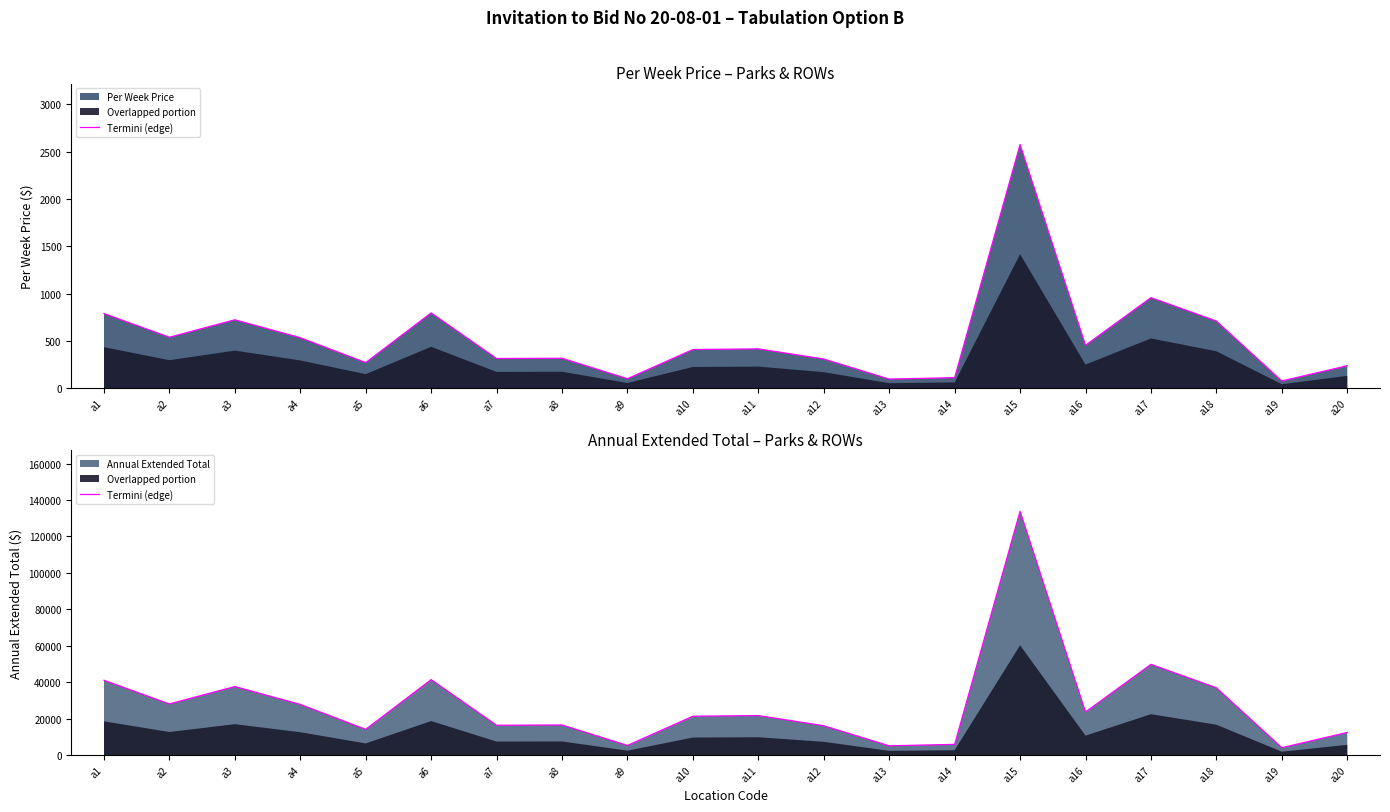

List the labels in order of value, smallest first.

a19, a13, a9, a14, a20, a5, a12, a7, a8, a10, a11, a16, a4, a2, a18, a3, a1, a6, a17, a15